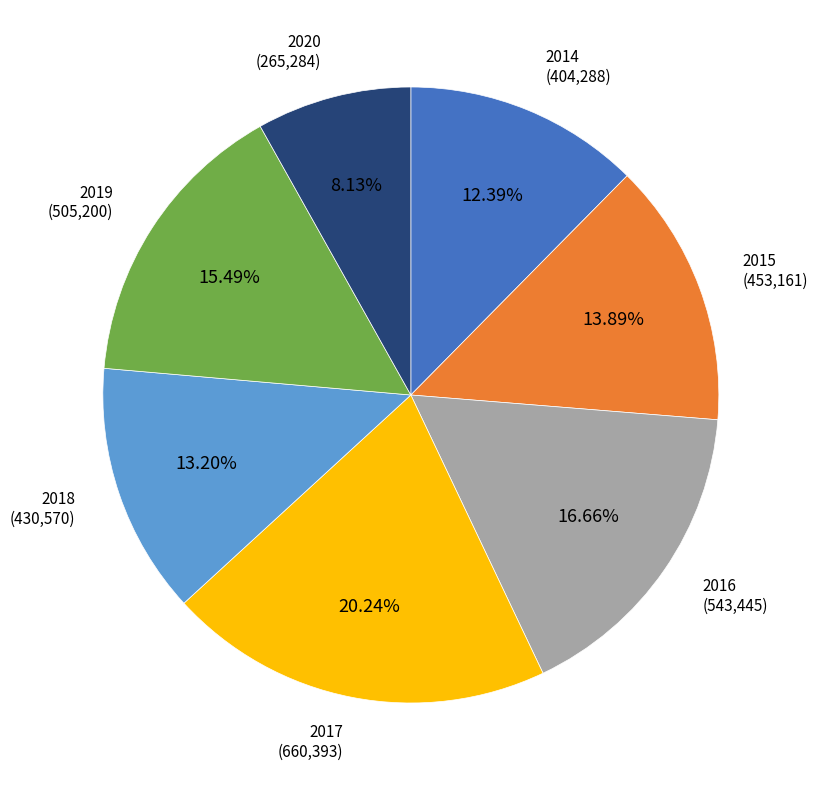

Is there a majority slice in this chart?

No